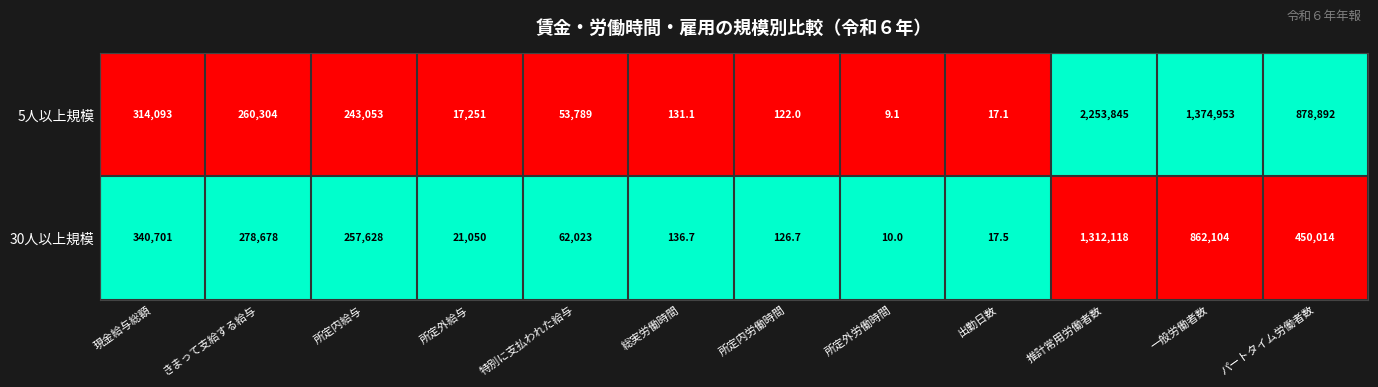

What is the sum of the 5人以上規模 values at きまって支給する給与 and パートタイム労働者数?

1139196.0